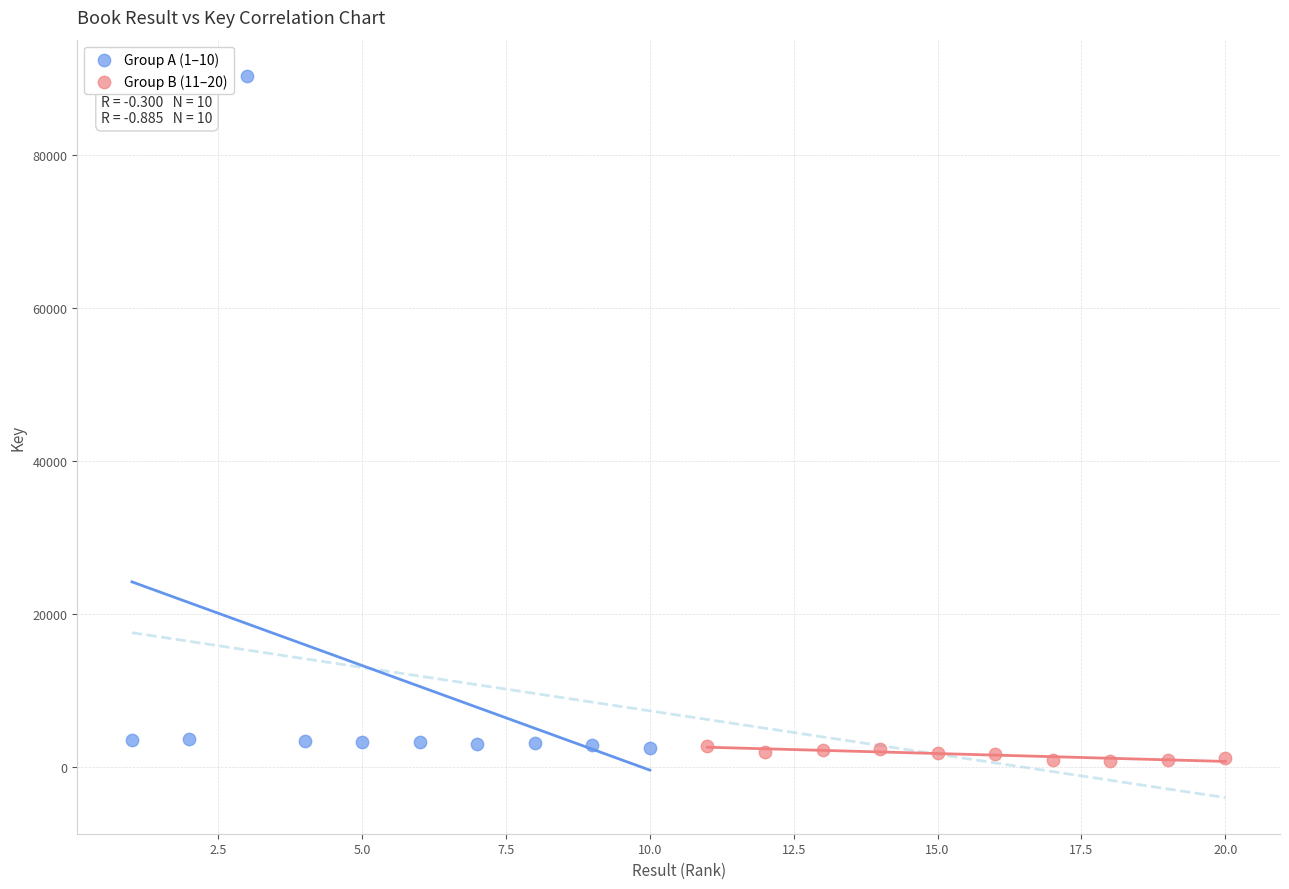

Which series has the largest Y range (max minus min)?

Group A (1–10)